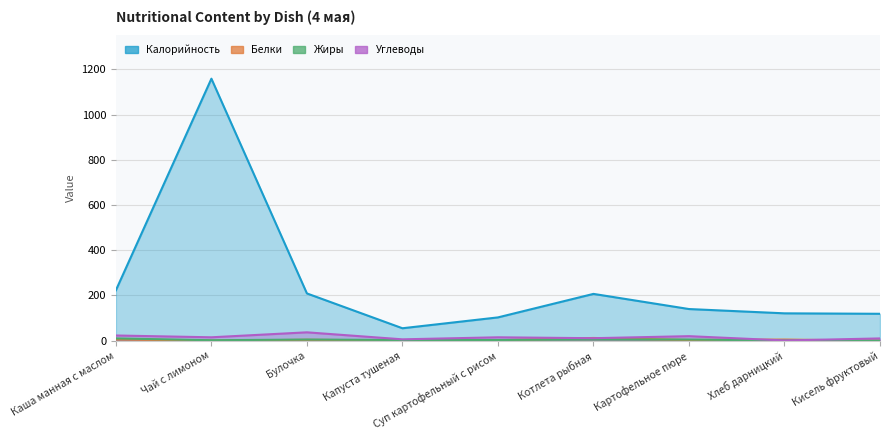

How many values in the Жиры series are below 3?

3